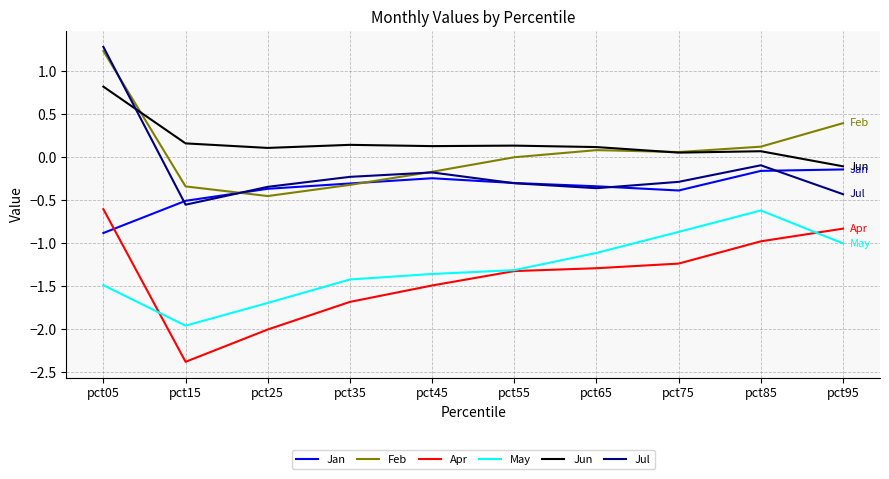

Is this an area chart (filled region under the line)?

No